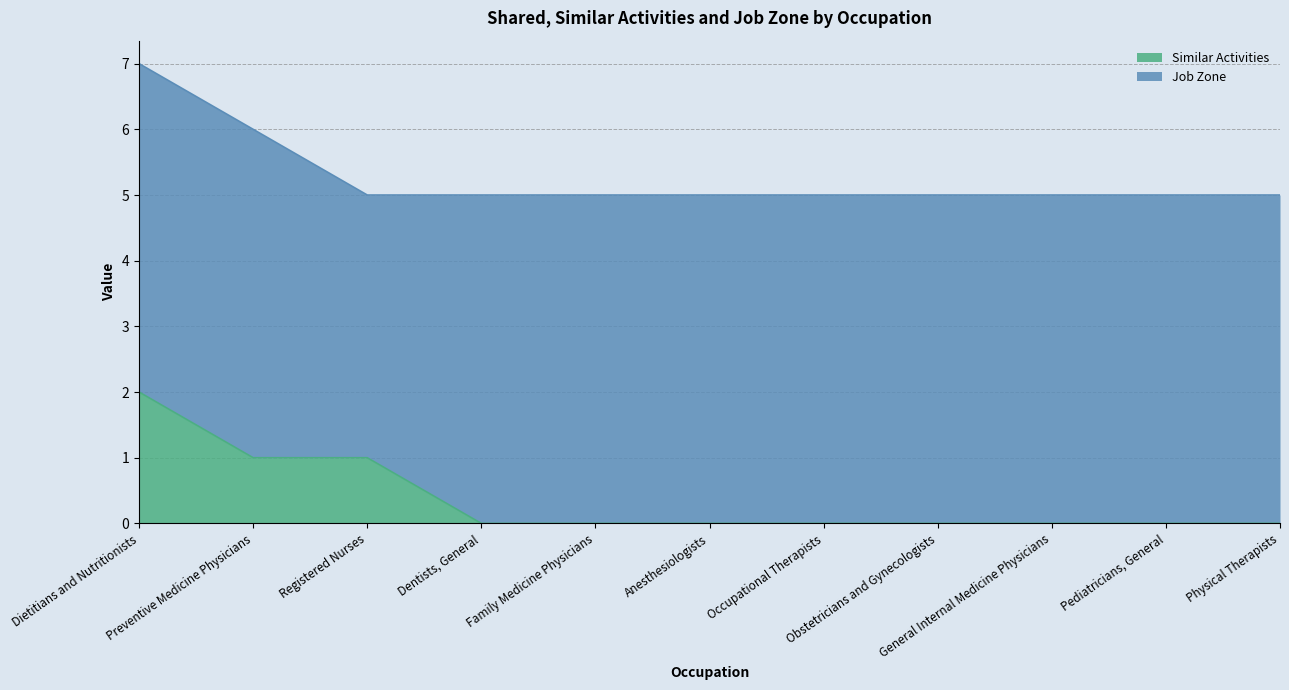

How many lines are shown in the chart?

2